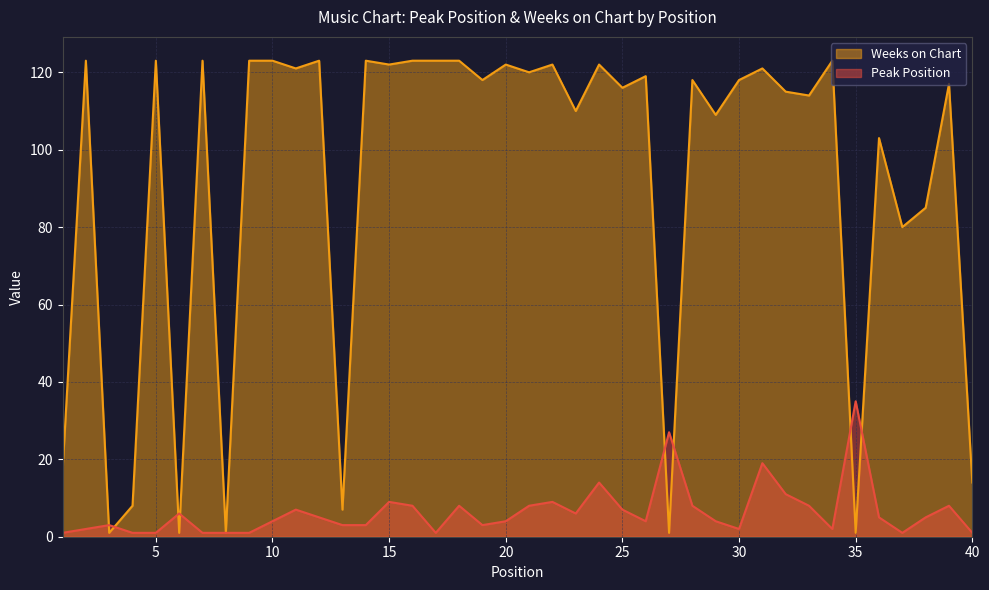

What value does the Peak Position series have at 39?

8